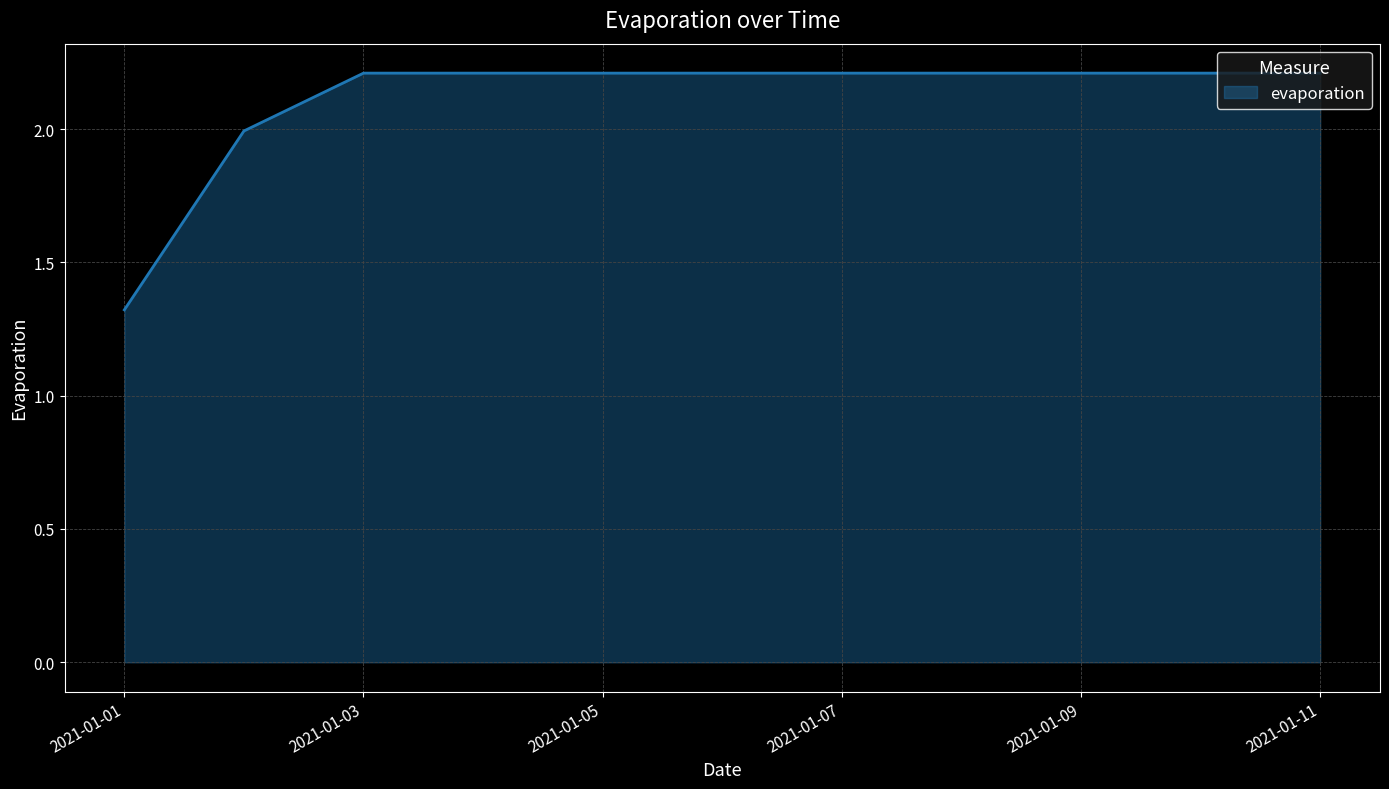

What is the smallest value displayed?

1.3